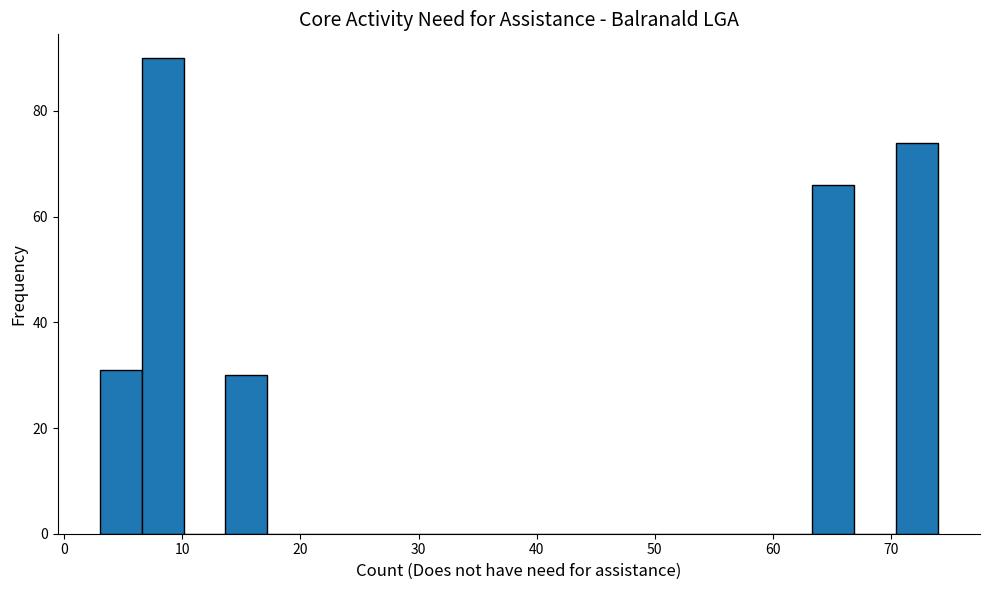

Read against the x-axis, roughly where is the centre of the tallest bar?

8